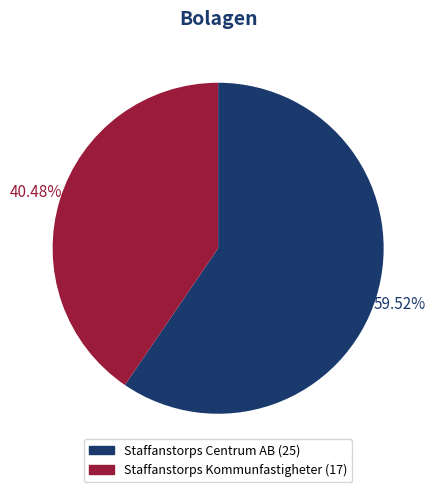

Is the sum of Staffanstorps Centrum AB and Staffanstorps Kommunfastigheter greater than half?

Yes